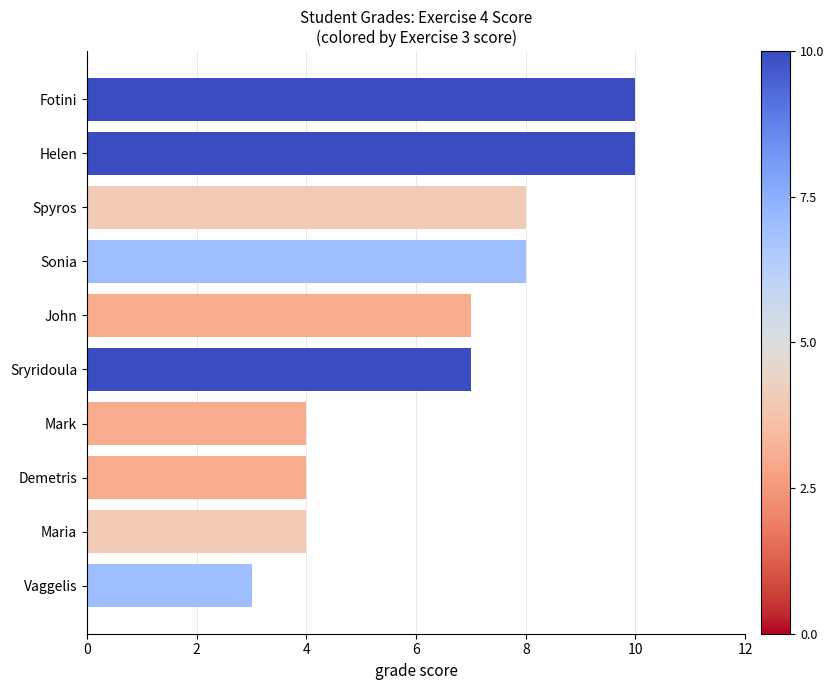

True or false: the data shows 7 at John.

True